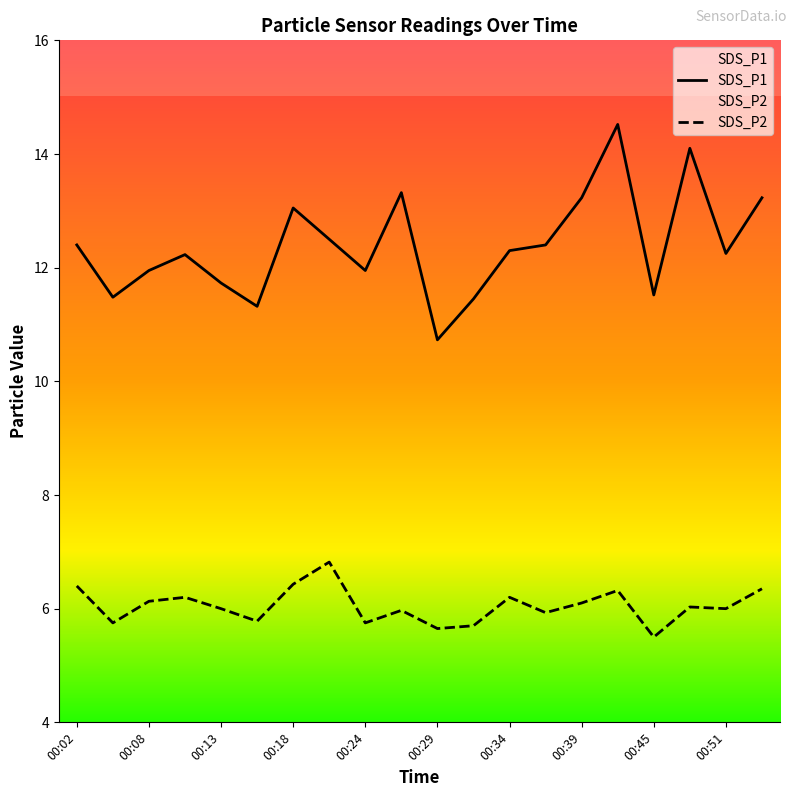

The SDS_P1 series shows 4.1 at 00:02. True or false?

False